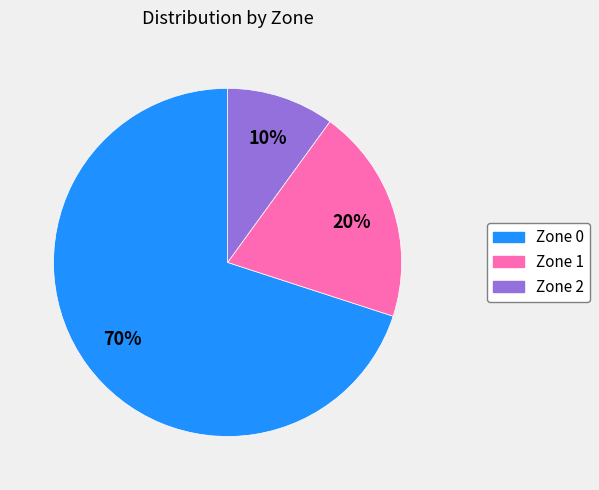

Is the sum of Zone 1 and Zone 2 greater than half?

No